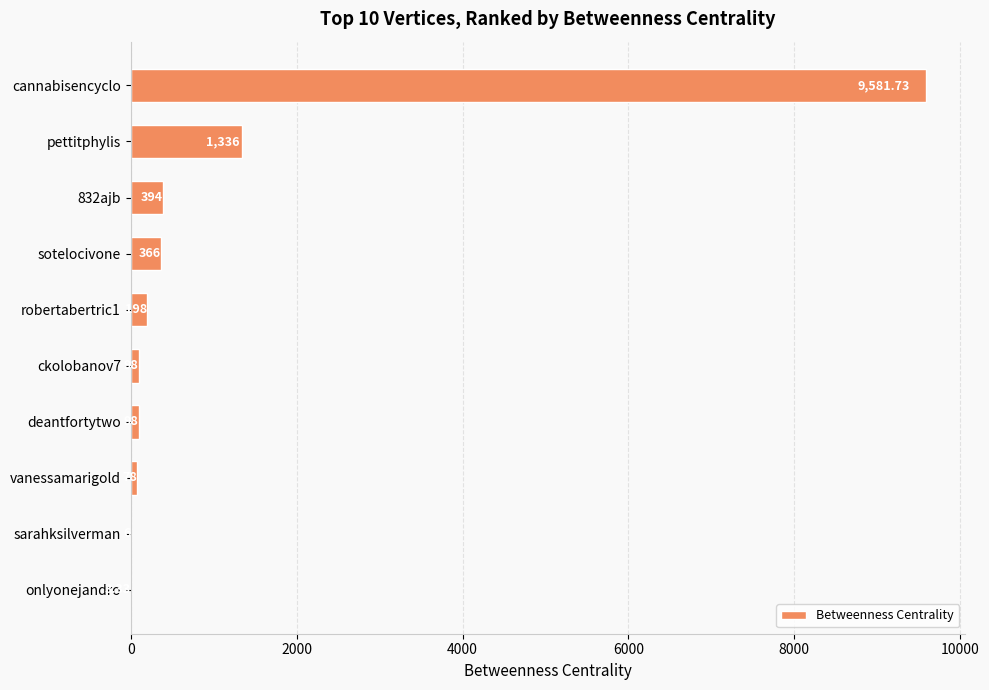

At which category does the chart reach its peak across all series?

cannabisencyclo